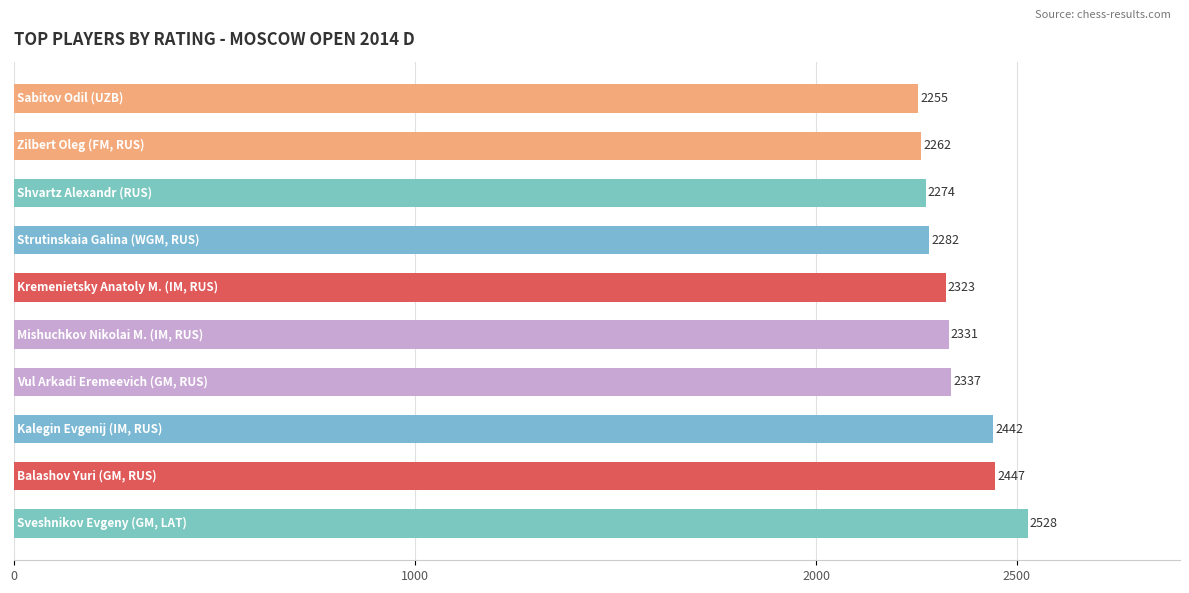

How many data points are less than 2331?

5